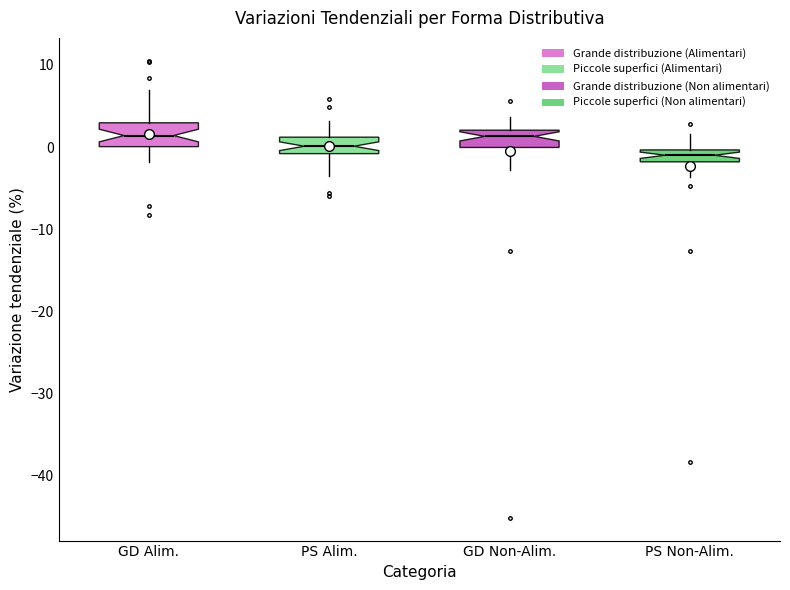

Where is the lower edge of the box for GD Non-Alim. on the y-axis? The values are not printed on the chart, so give them approximately, as read against the axis.

0